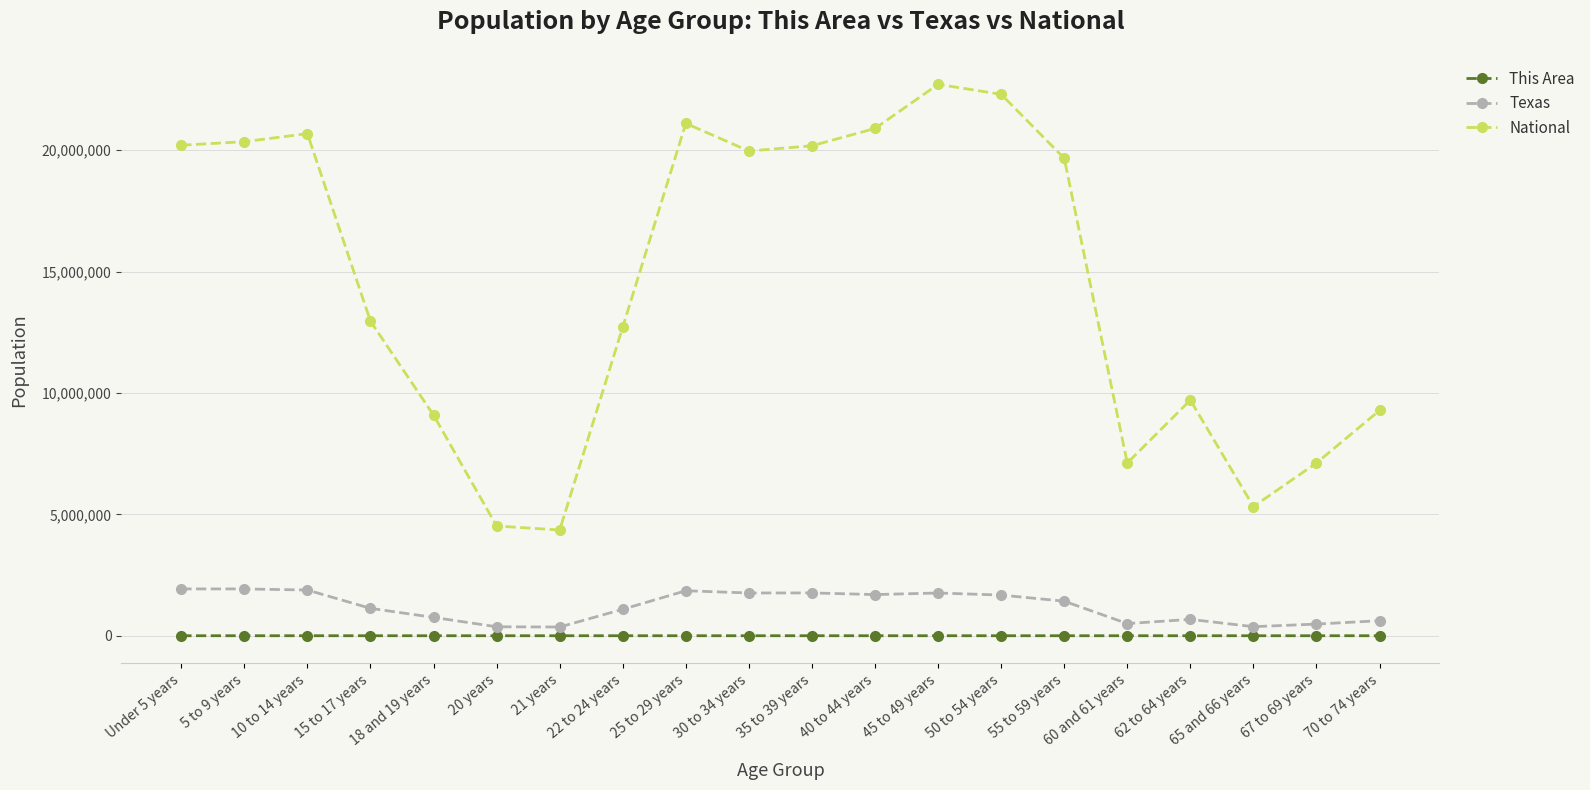

Between 5 to 9 years and 67 to 69 years, which series saw the biggest shift?

National